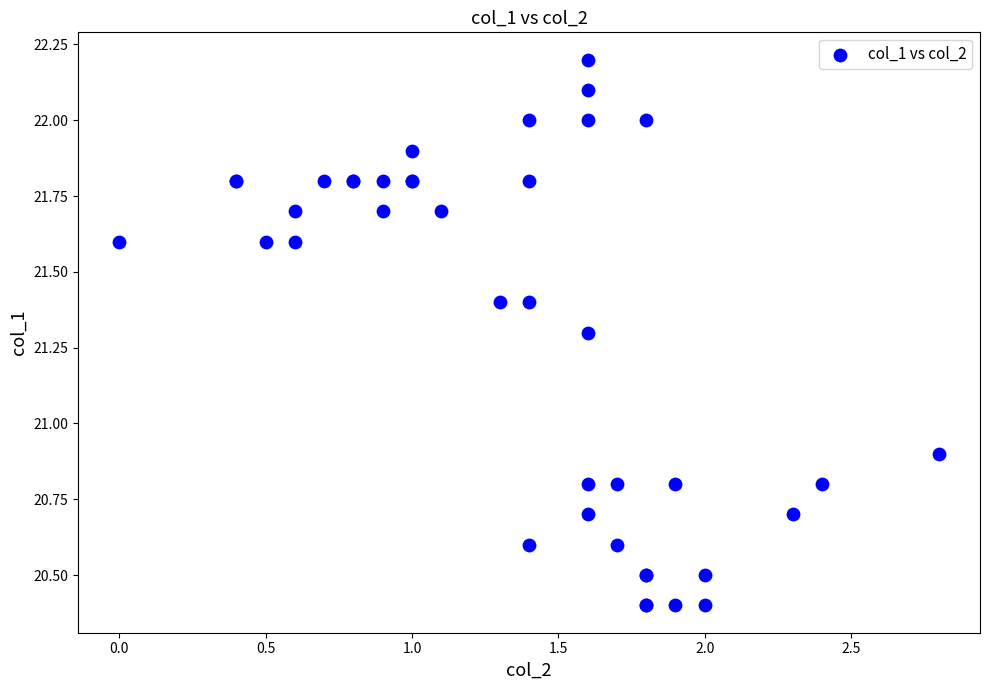

What Y value in the scatter plot is closest to 21?

20.9